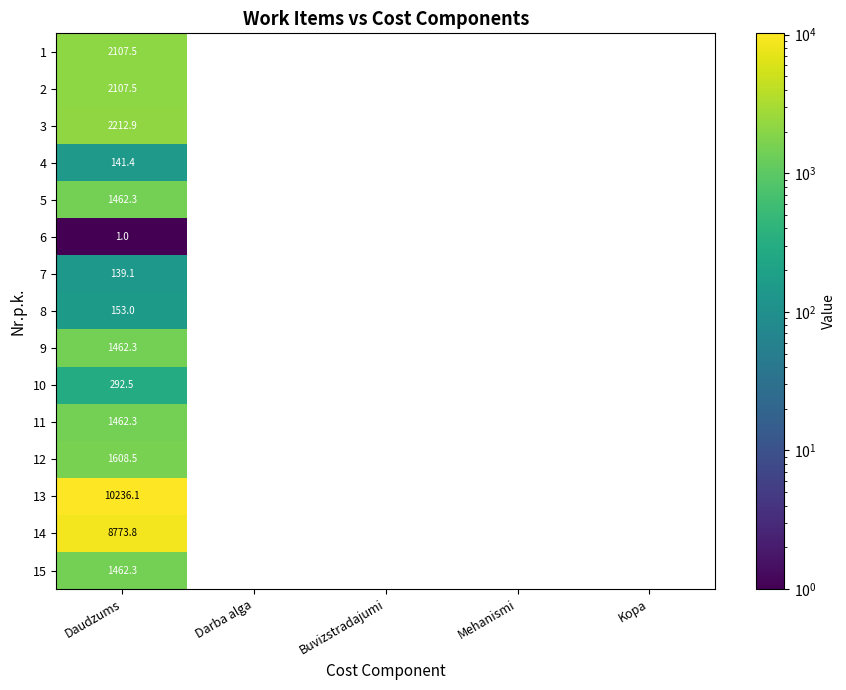

At which category is the sum across all series the highest?

Daudzums